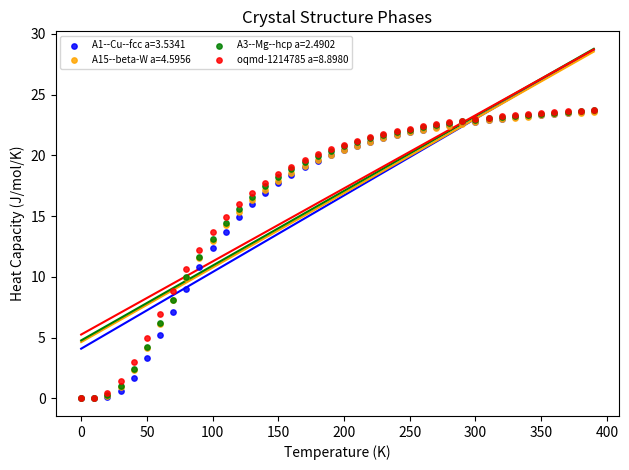

What are all the series names shown in the legend?

A1--Cu--fcc a=3.5341, A15--beta-W a=4.5956, A3--Mg--hcp a=2.4902, oqmd-1214785 a=8.8980